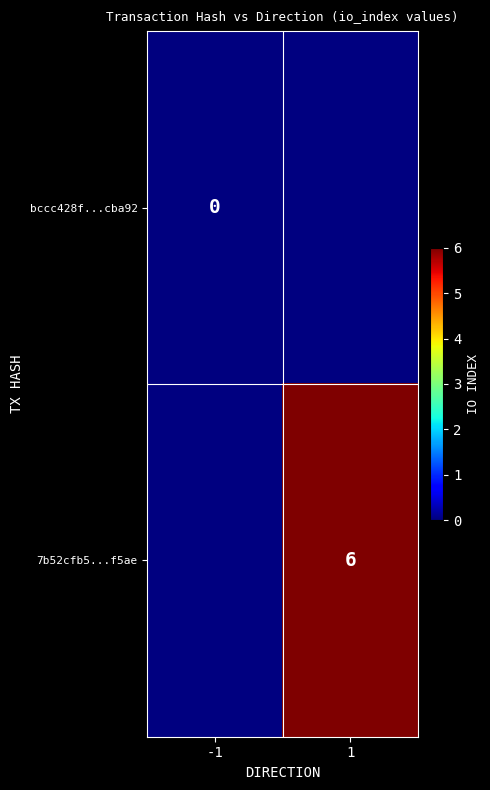

The 7b52cfb5...f5ae series shows 4 at 1. True or false?

False